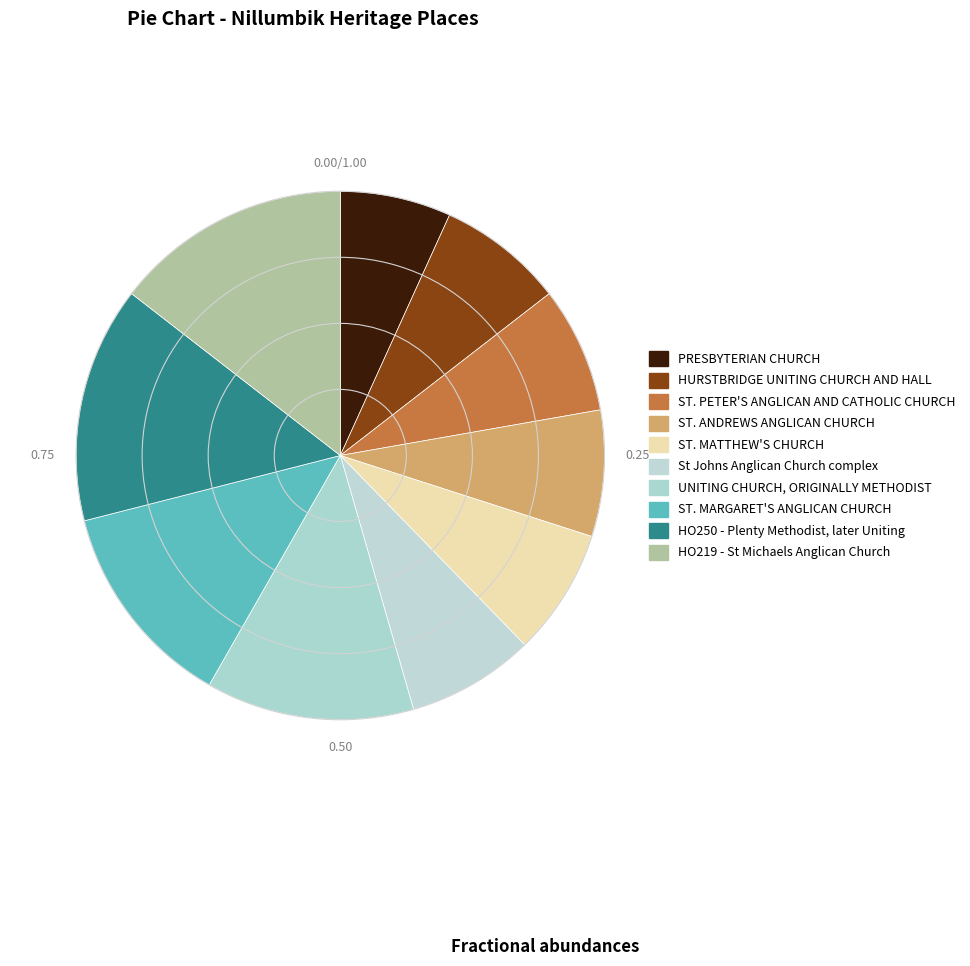

How many segments does this pie chart have?

10